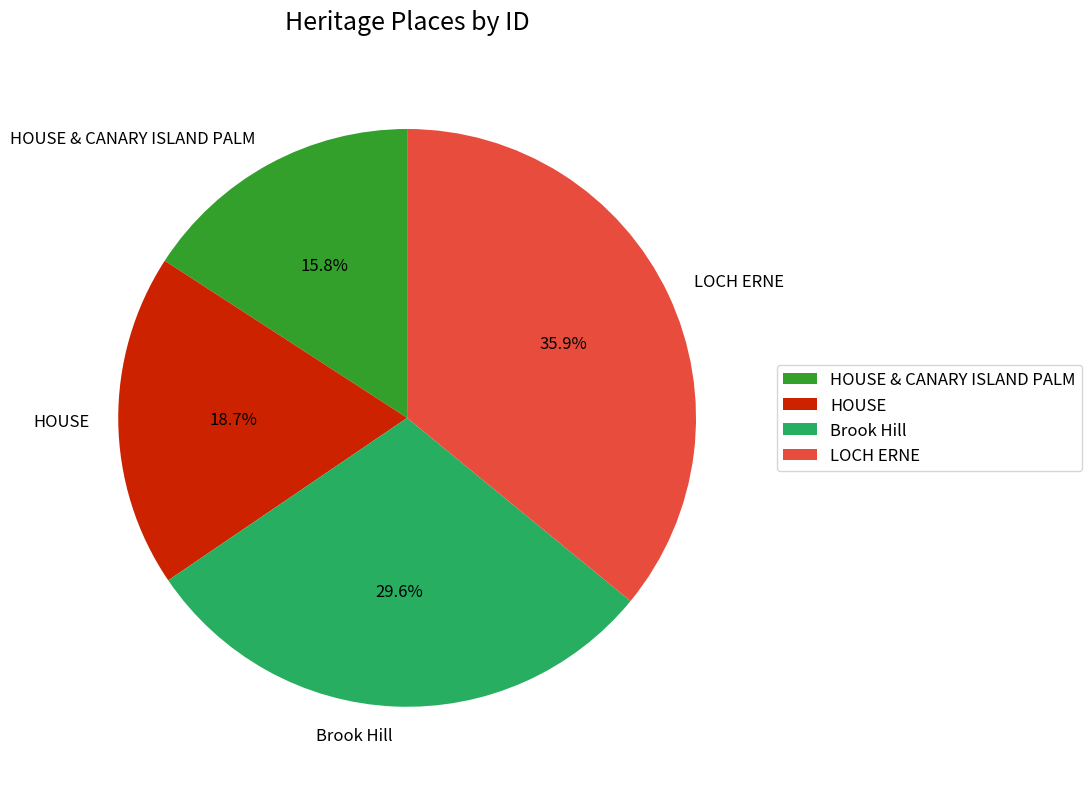

How many segments does this pie chart have?

4